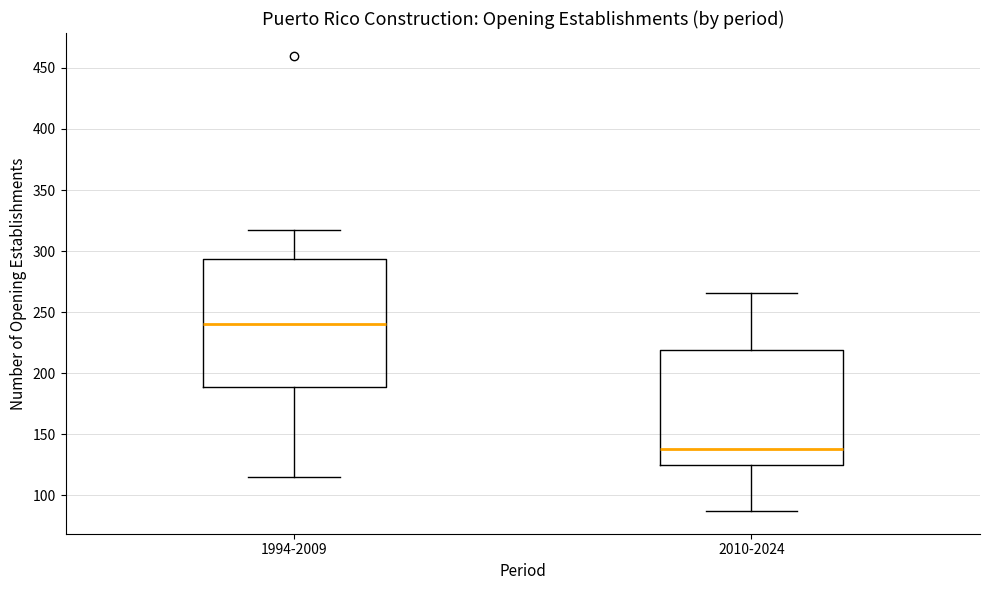

Which box is the tallest, from its lower edge to its upper edge?

1994-2009